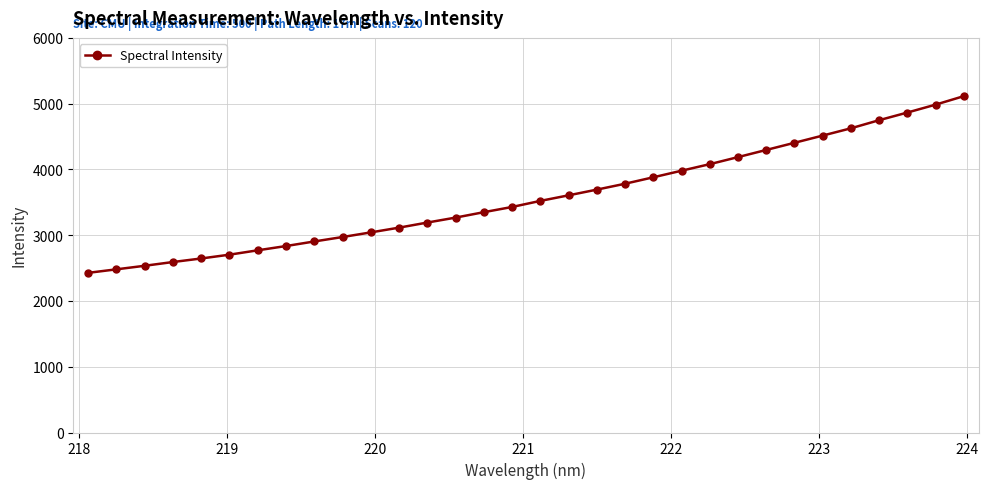

What is the smallest value displayed?

2427.4